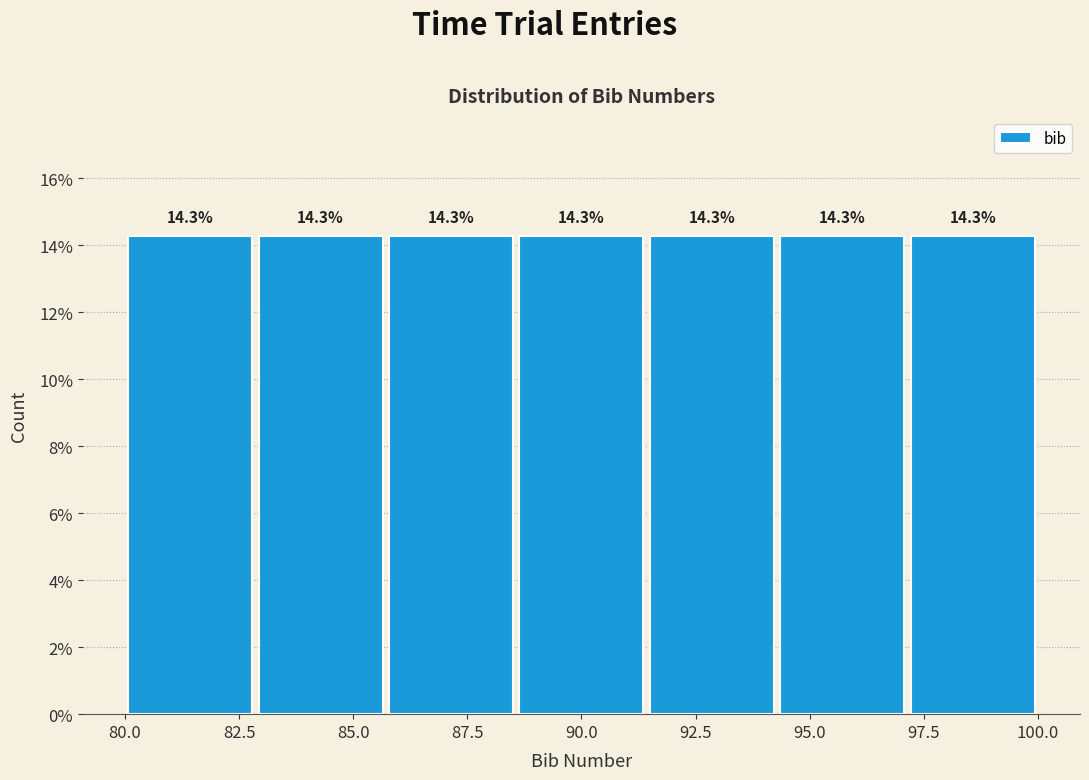

Reading left to right, list every bar in this chart as the range it spans on the x-axis followed by its height. The bar edges are not printed on the chart, so give them approximately, as read against the axis.

80.0 to 83.0: 14.3
83.0 to 85.5: 14.3
85.5 to 88.5: 14.3
88.5 to 91.5: 14.3
91.5 to 94.5: 14.3
94.5 to 97.0: 14.3
97.0 to 100.0: 14.3